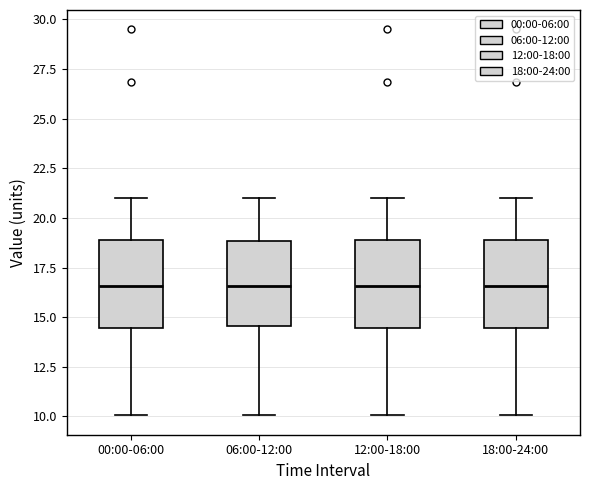

Reading left to right, read every box against the y-axis: the position of its median line, the range the box covers, and the ends of its whiskers. The values are not printed on the chart, so give them approximately, as read against the axis.

00:00-06:00: median 16.5, box 14.5 to 19.0, whiskers 10.0 to 21.0
06:00-12:00: median 16.5, box 14.5 to 19.0, whiskers 10.0 to 21.0
12:00-18:00: median 16.5, box 14.5 to 19.0, whiskers 10.0 to 21.0
18:00-24:00: median 16.5, box 14.5 to 19.0, whiskers 10.0 to 21.0